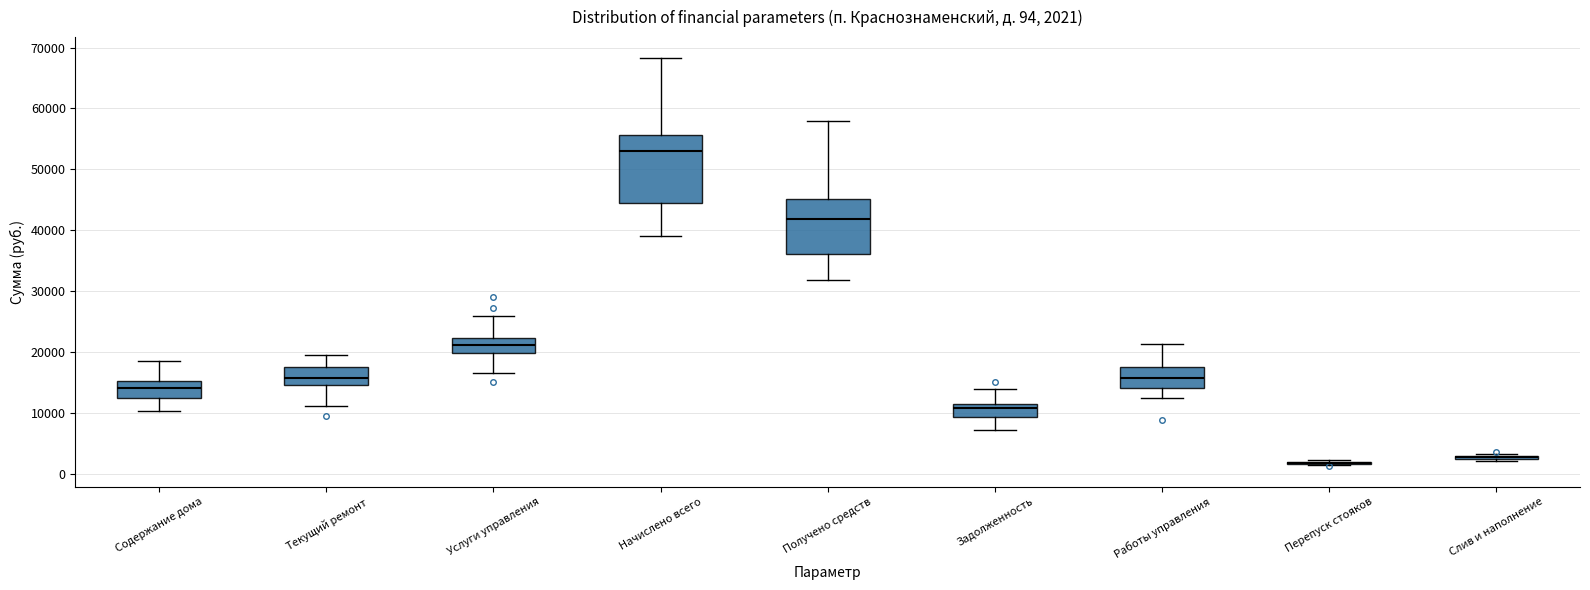

Comparing the boxes themselves (not the whiskers), which one is the tallest?

Начислено всего